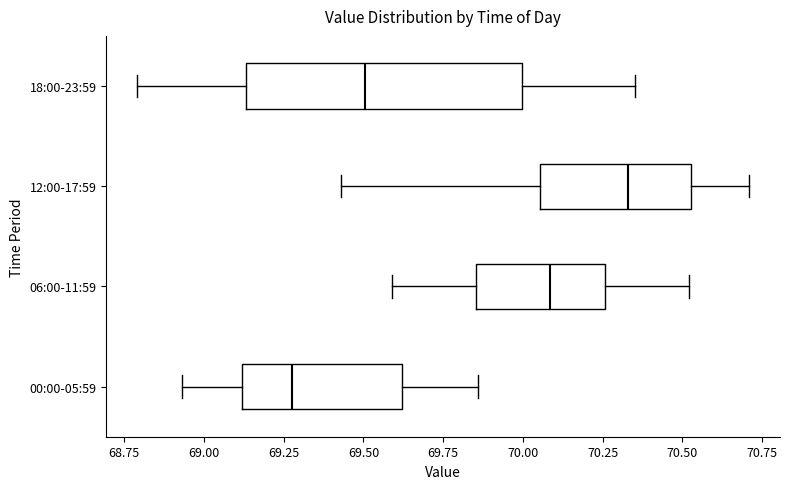

Which box's median line is the furthest to the right?

12:00-17:59